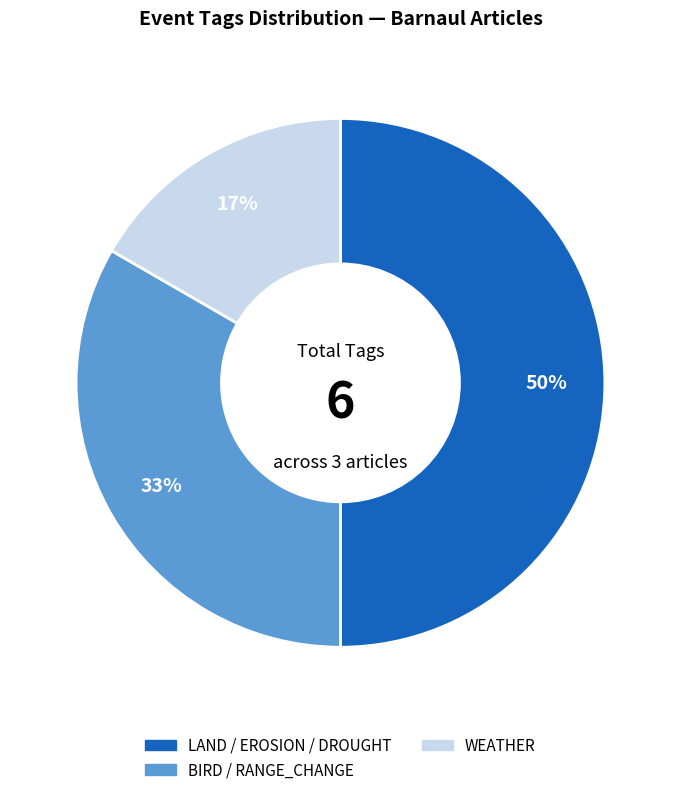

To the nearest percent, what is the difference between the largest and smallest slice percentages?

33%